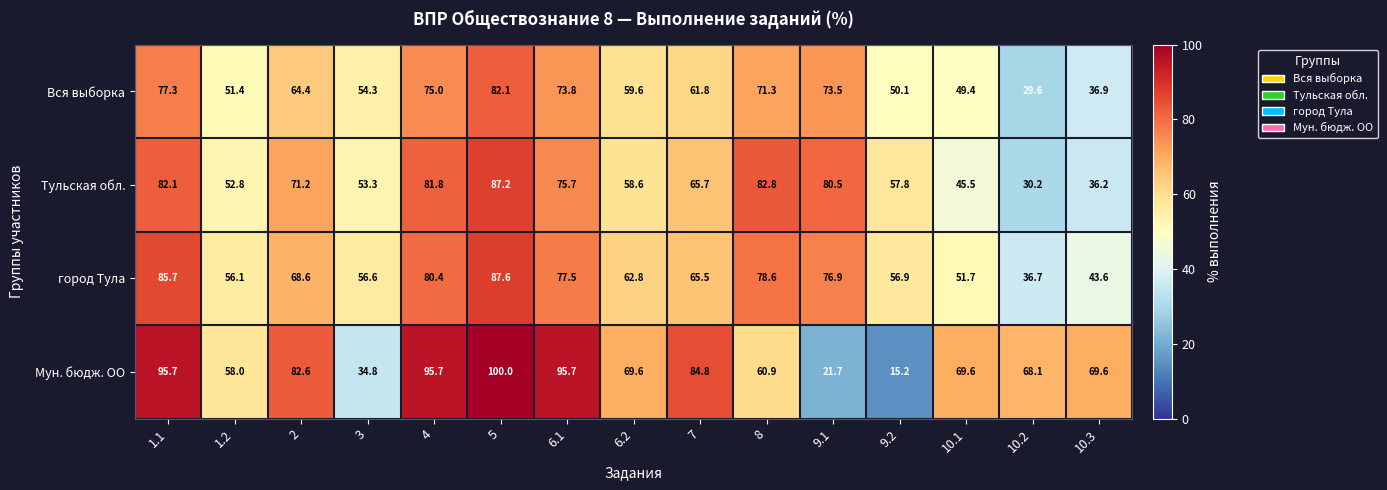

True or false: Мун. бюдж. ОО has a value of 15.2 at 9.2.

True